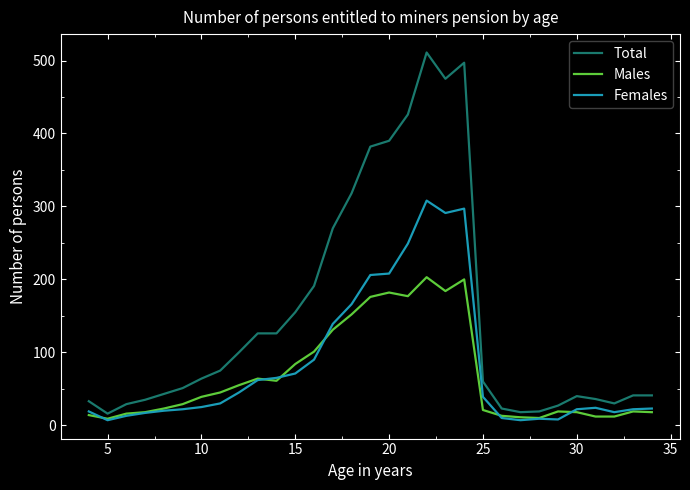

What is the average value of the Total series?

150